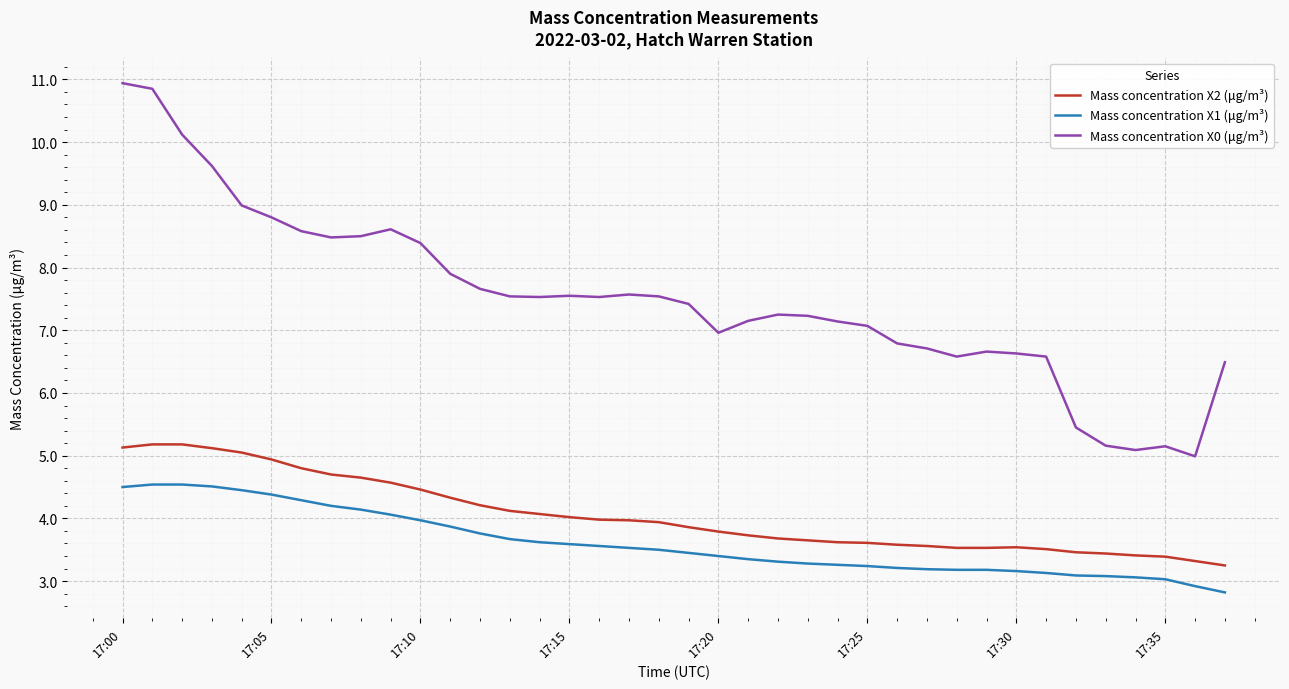

Which series has the largest range (max minus min)?

Mass concentration X0 (μg/m³)